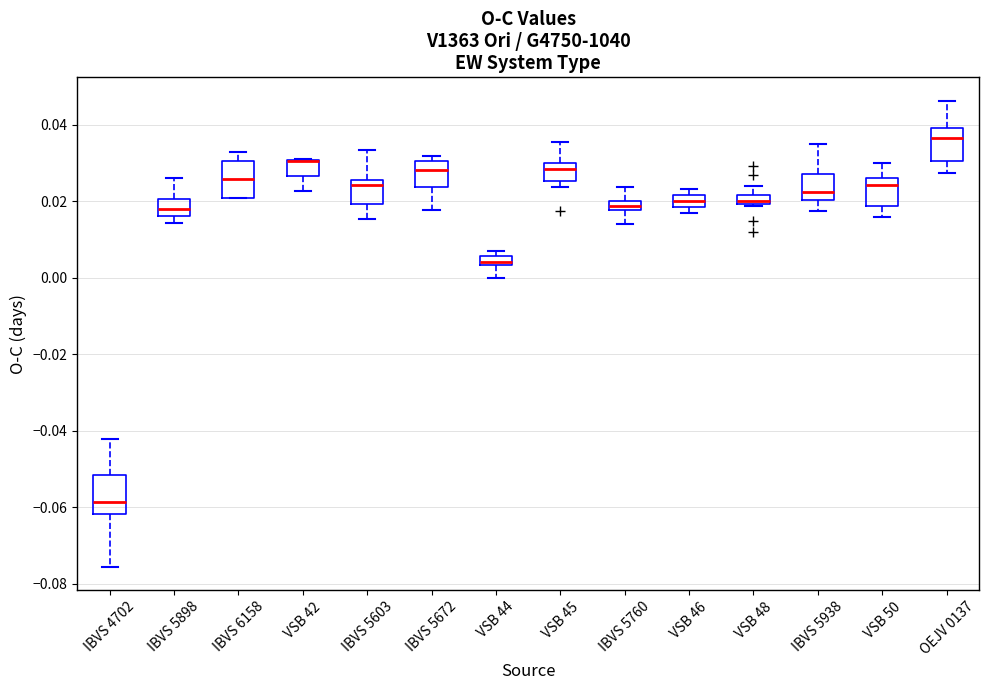

Where is the upper edge of the box for VSB 45 on the y-axis? The values are not printed on the chart, so give them approximately, as read against the axis.

0.030